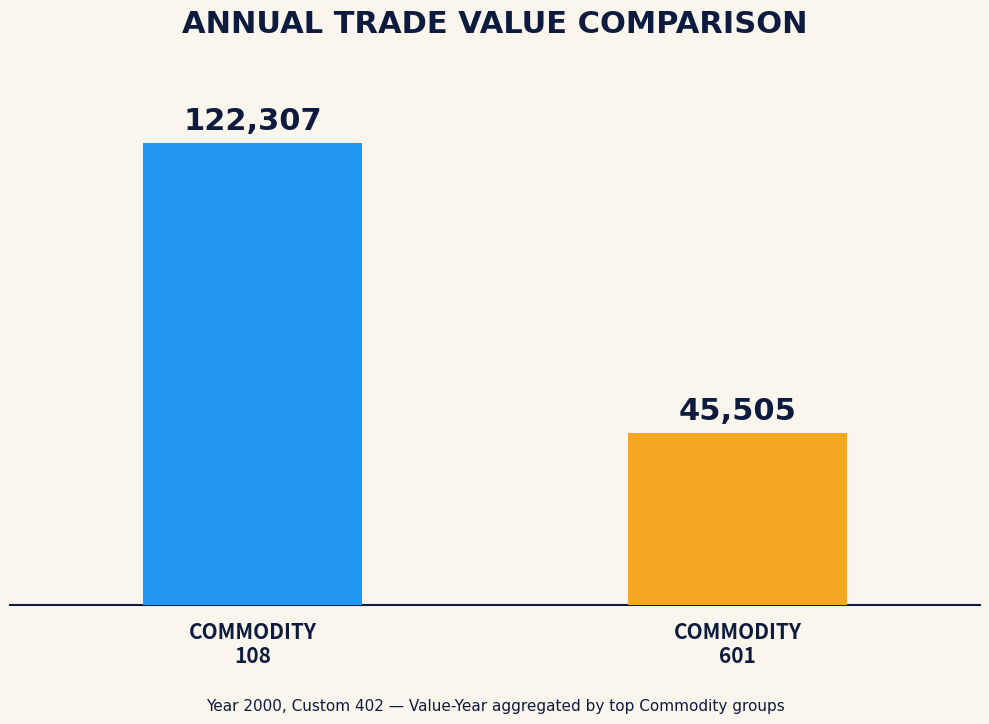

What is the smallest value displayed?

45505